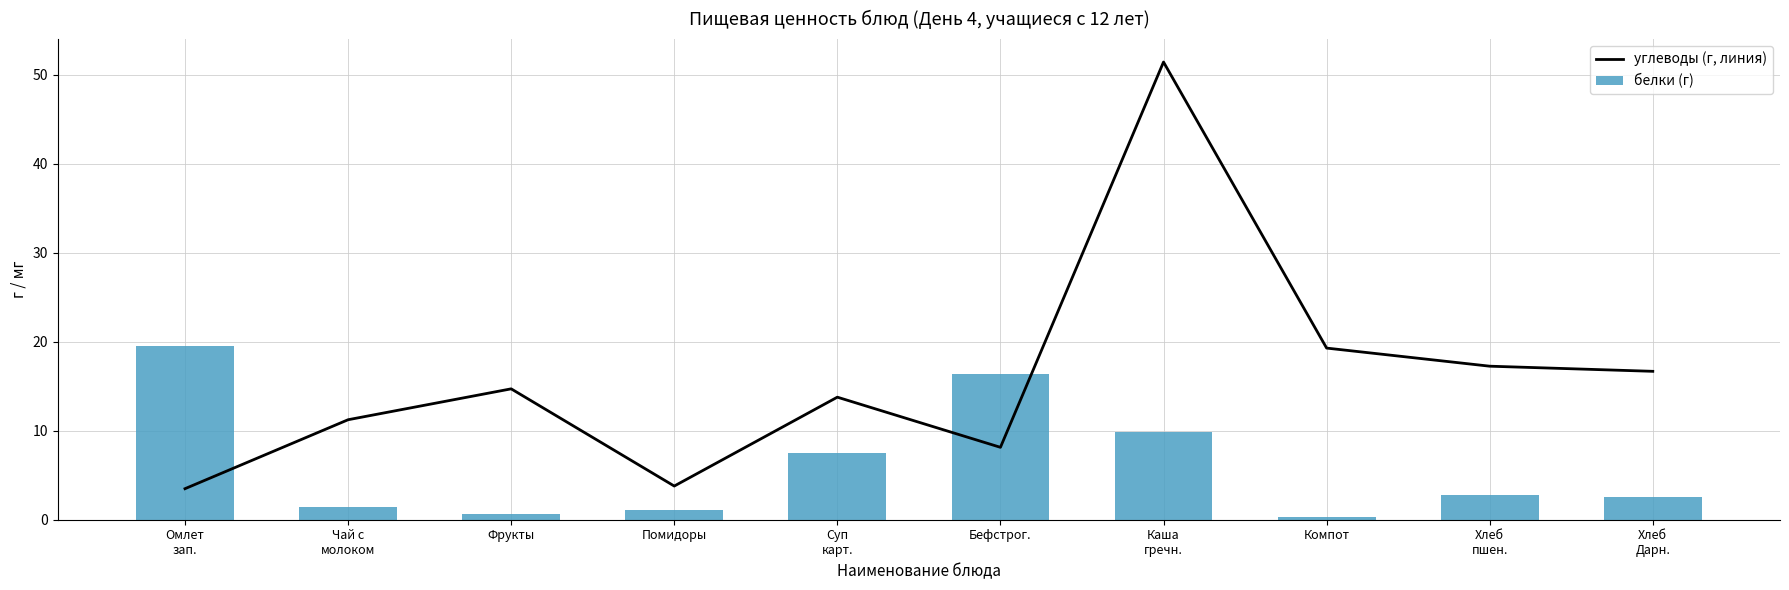

Count the number of data series in this chart.

2